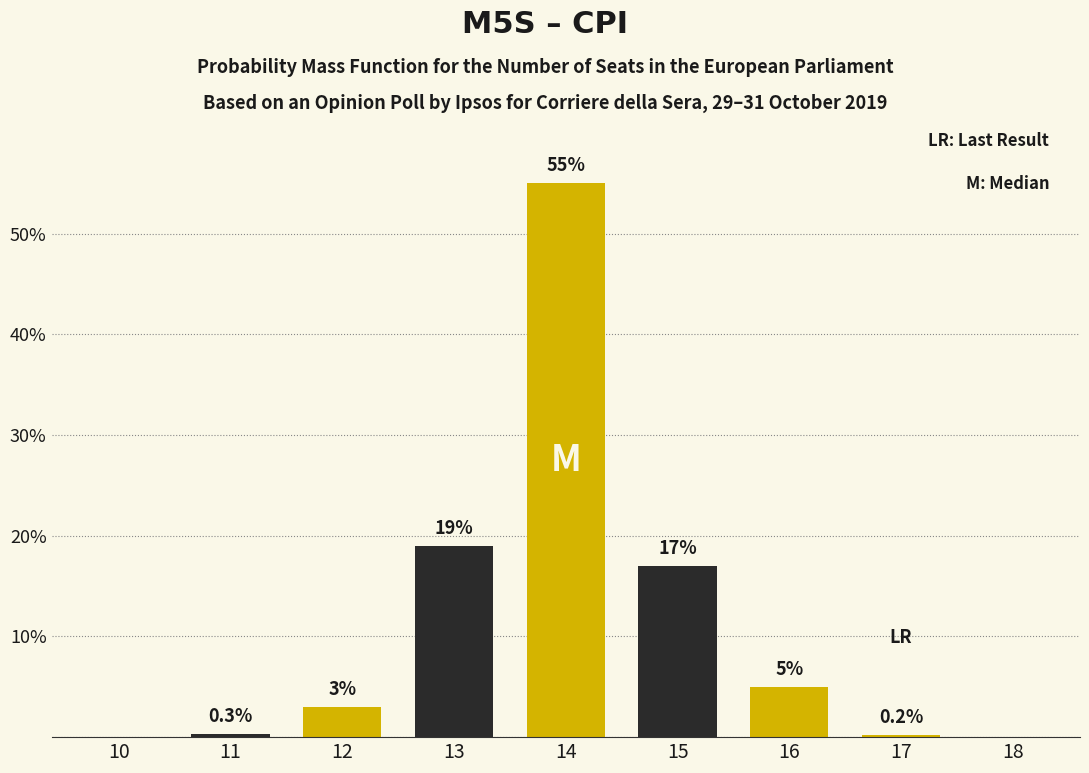

Reading right to left, what are all the values shown in this chart?

18=0.0	17=0.2	16=5.0	15=17.0	14=55.0	13=19.0	12=3.0	11=0.3	10=0.0